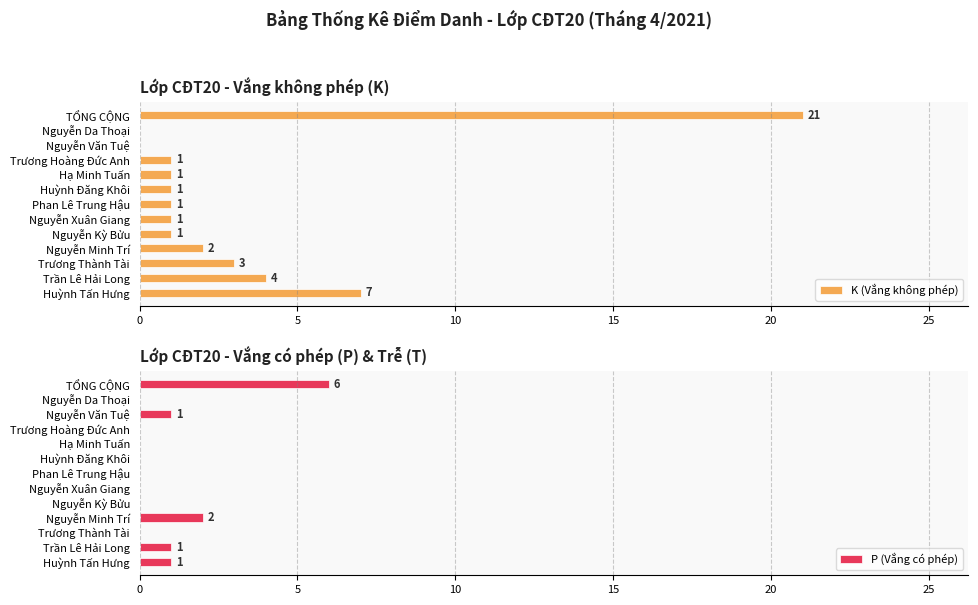

True or false: K (Vắng không phép) has a value of 3 at Huỳnh Tấn Hưng.

False